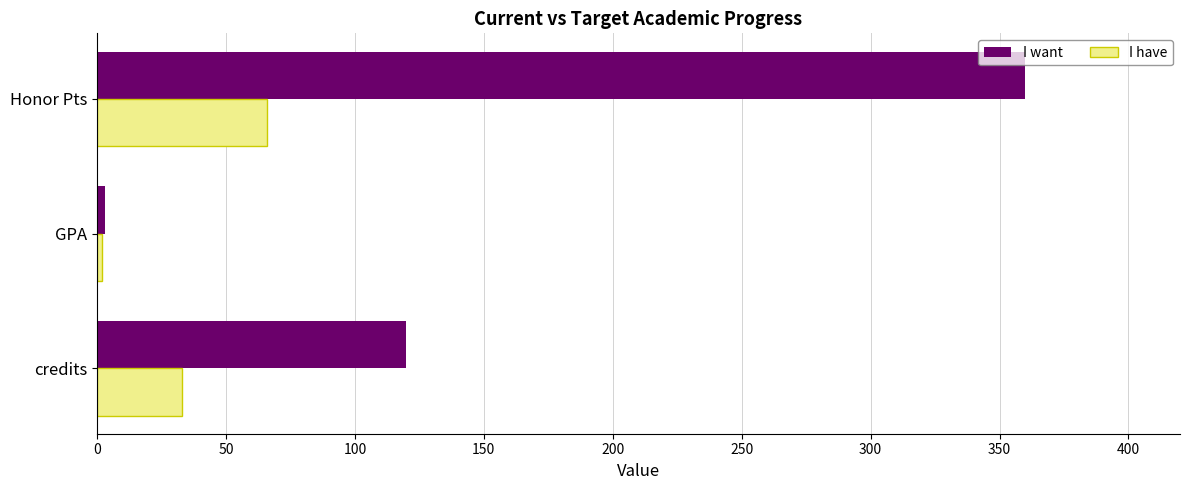

Which series has the largest total across all categories?

I want